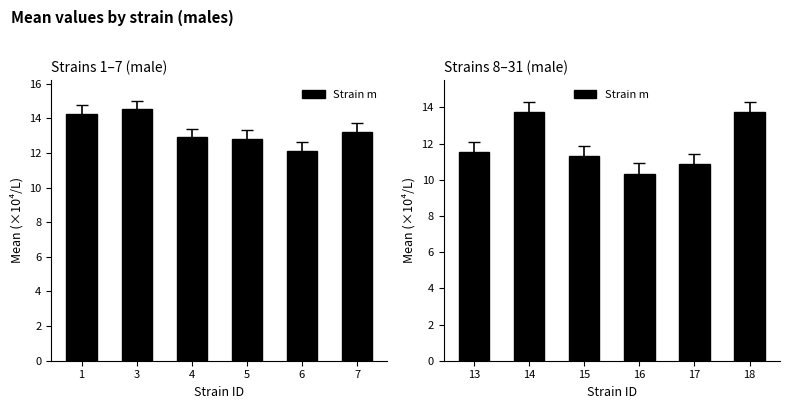

How many data points are less than 11?

2